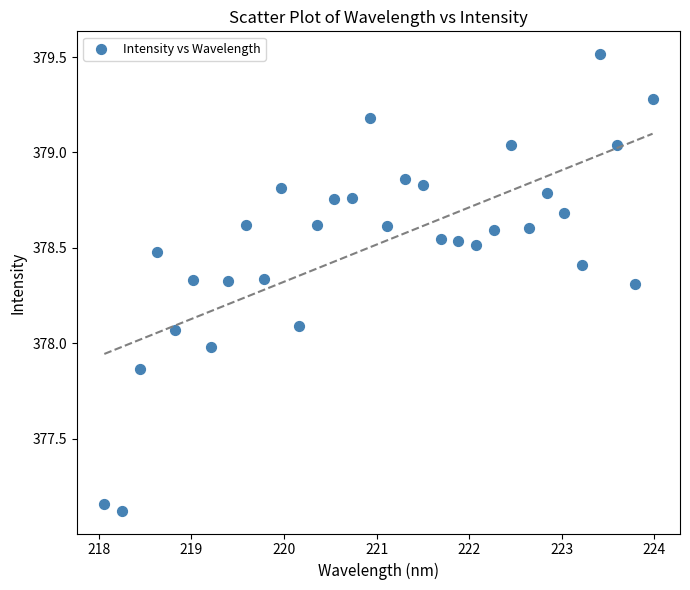

What is the range of Y values (max minus min)?

2.4